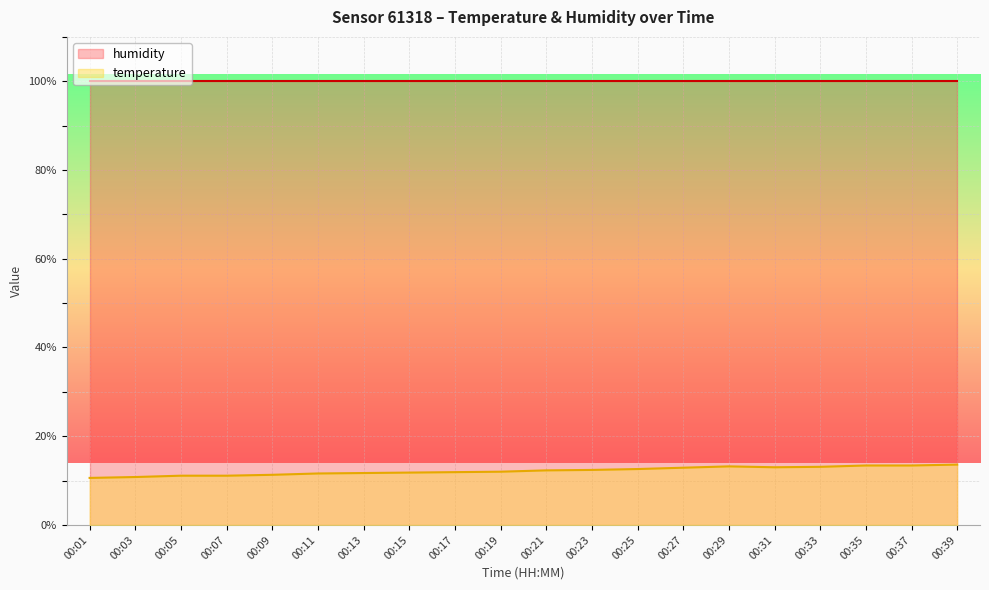

Reading left to right, extract all data points from this chart.

00:01=10.6	00:03=10.8	00:05=11.1	00:07=11.1	00:09=11.3	00:11=11.6	00:13=11.7	00:15=11.8	00:17=11.9	00:19=12.0	00:21=12.3	00:23=12.4	00:25=12.6	00:27=12.9	00:29=13.2	00:31=13.0	00:33=13.1	00:35=13.4	00:37=13.4	00:39=13.6